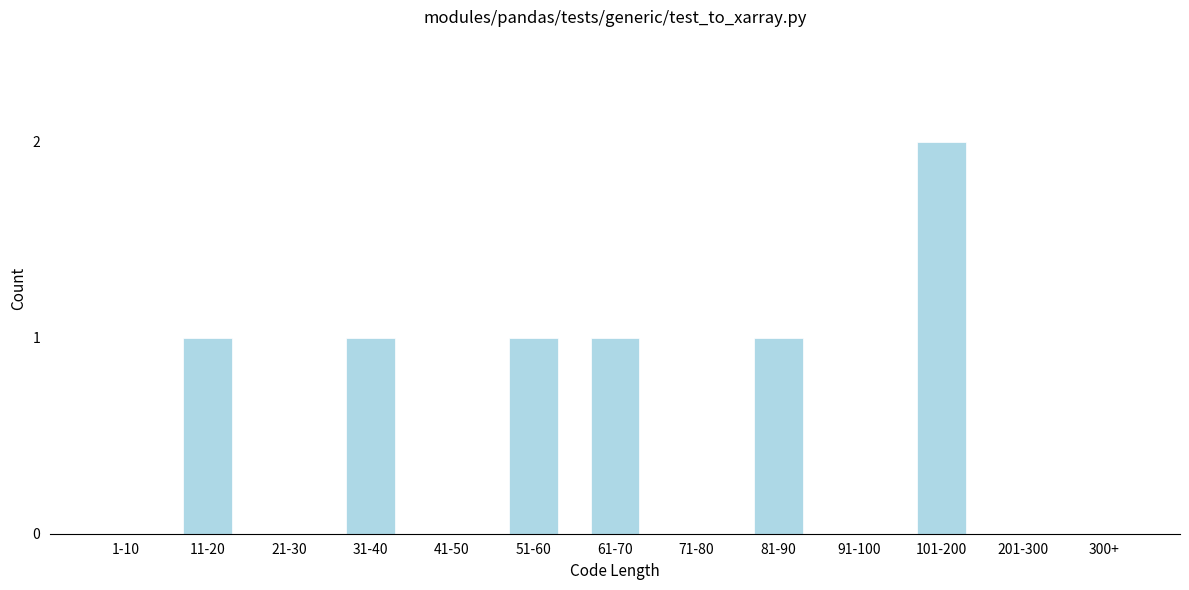

Reading left to right, list all the values displayed in this chart.

1-10=0	11-20=1	21-30=0	31-40=1	41-50=0	51-60=1	61-70=1	71-80=0	81-90=1	91-100=0	101-200=2	201-300=0	300+=0